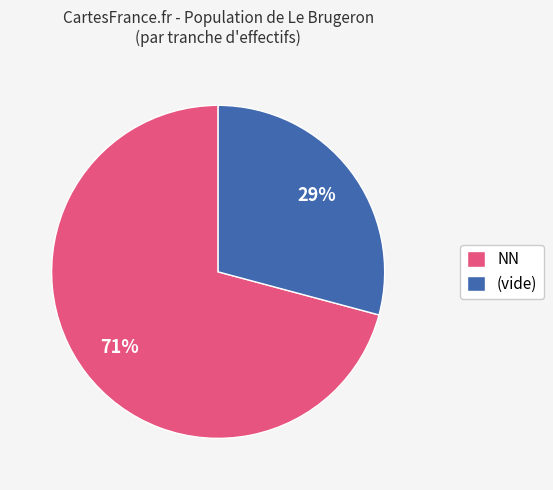

What percentage is the (vide) slice, to the nearest percent?

29%